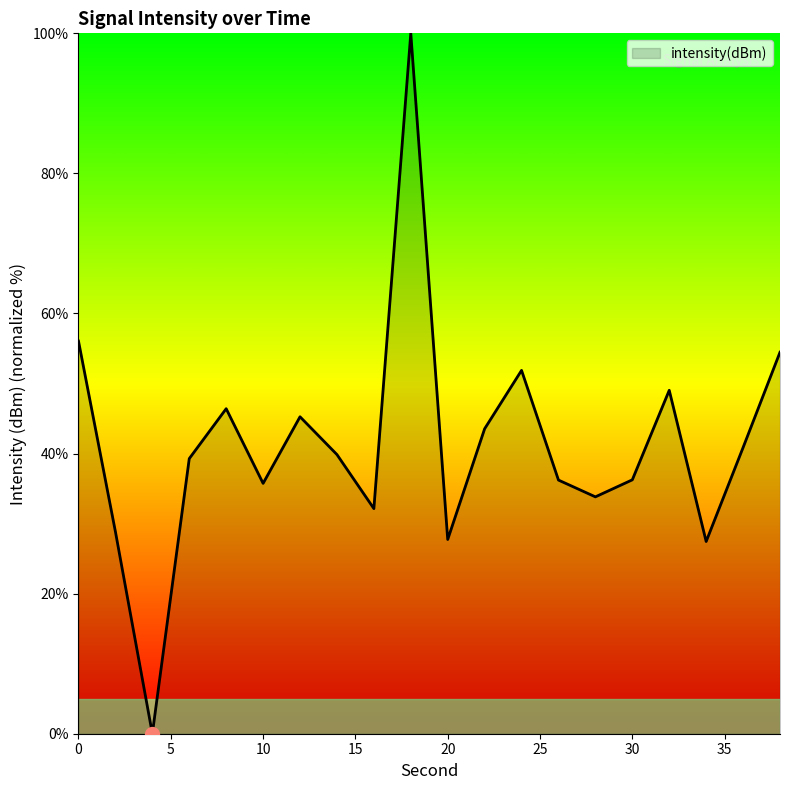

What is the maximum value shown in the chart?

100.0